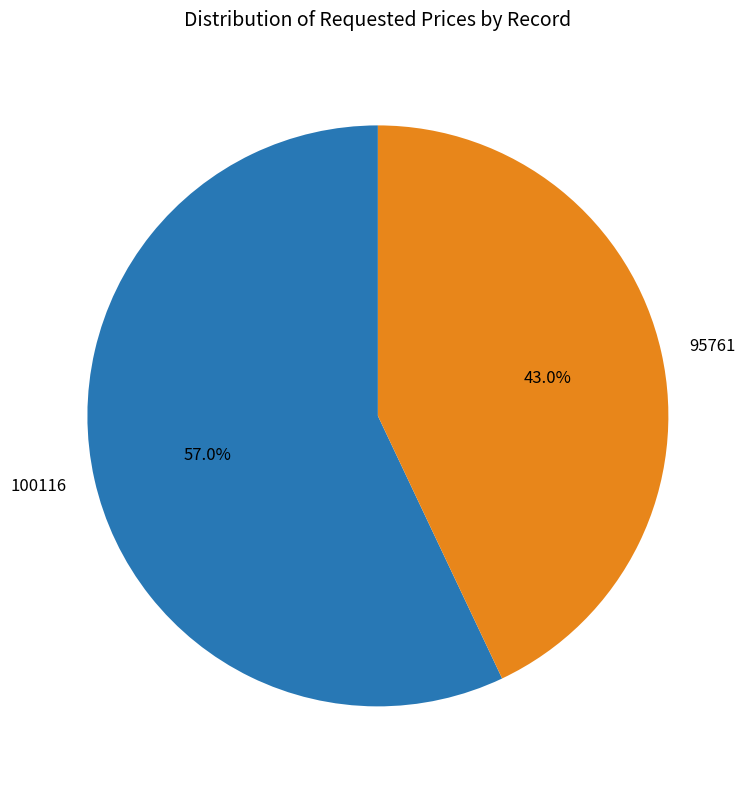

Approximately how many times larger is the value at 100116 compared to 95761?

1.3